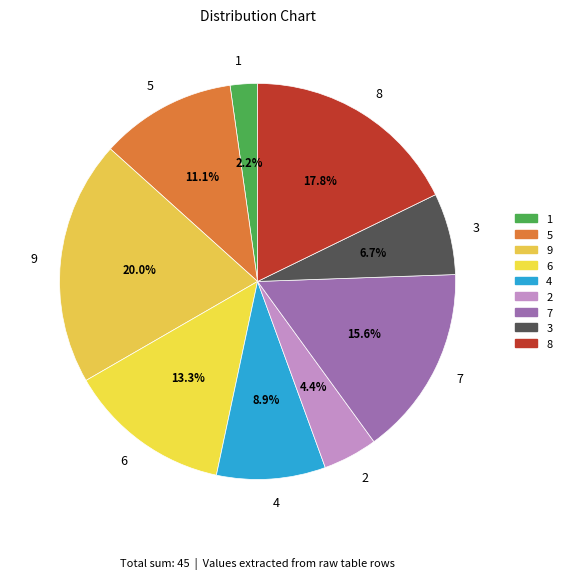

Combined, do 5 and 8 account for over 50%?

No